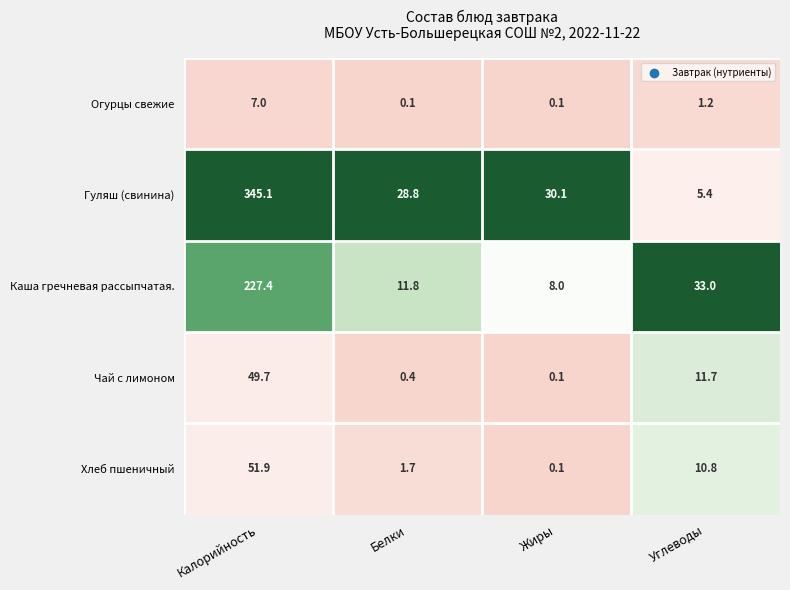

How many data points does each series have?

4